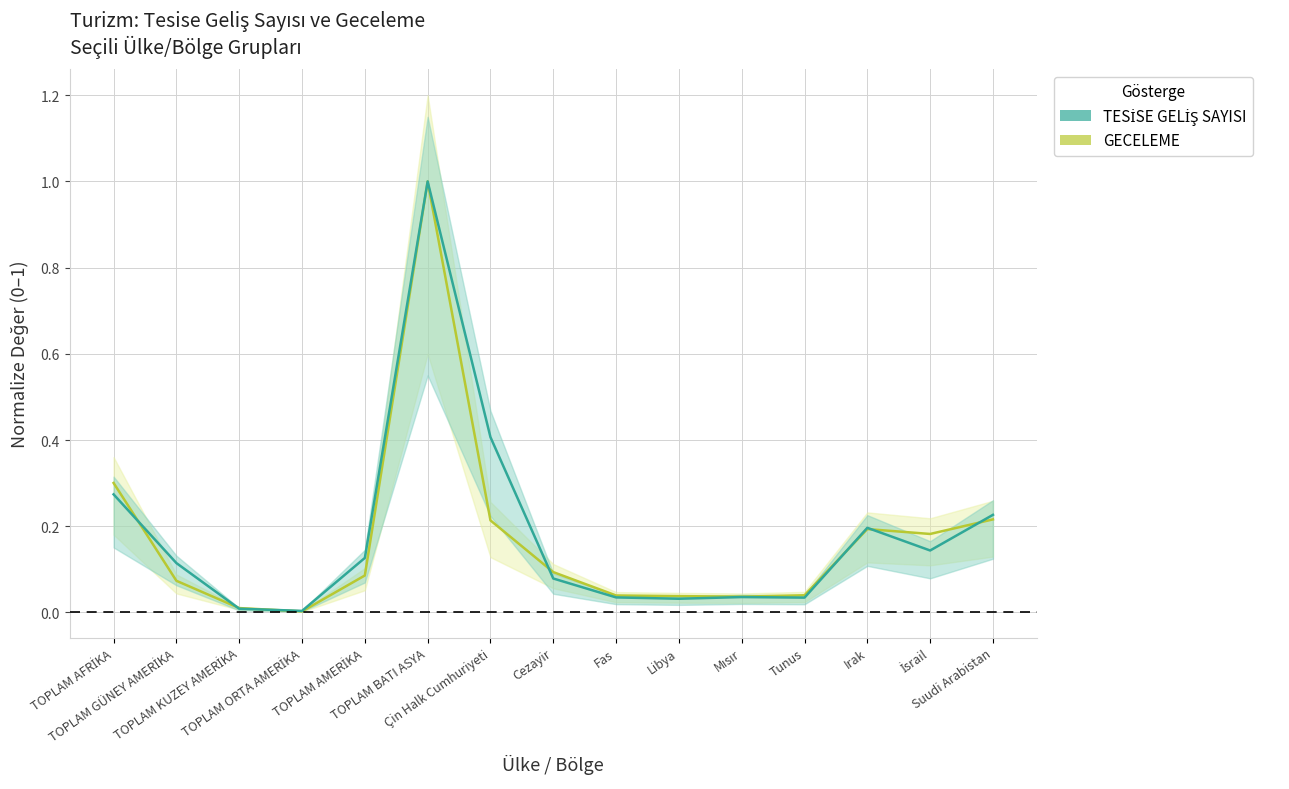

What is the sum of the GECELEME values at Irak and Tunus?

0.2